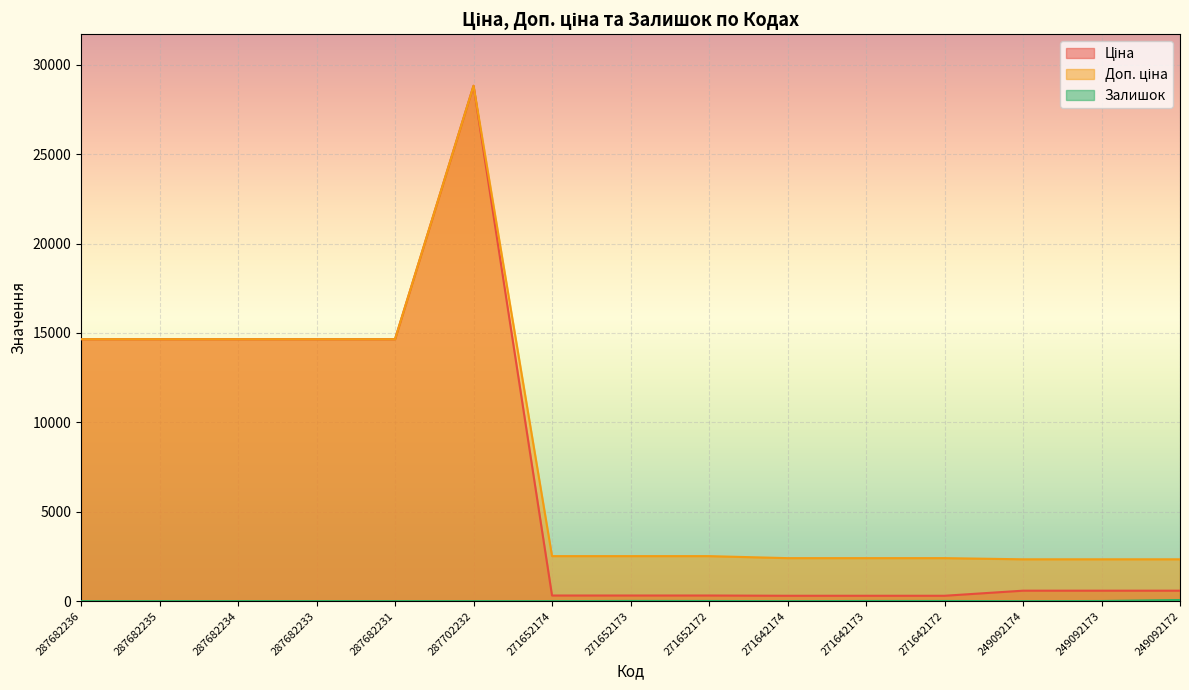

How many interior local peaks does the Ціна series have?

1